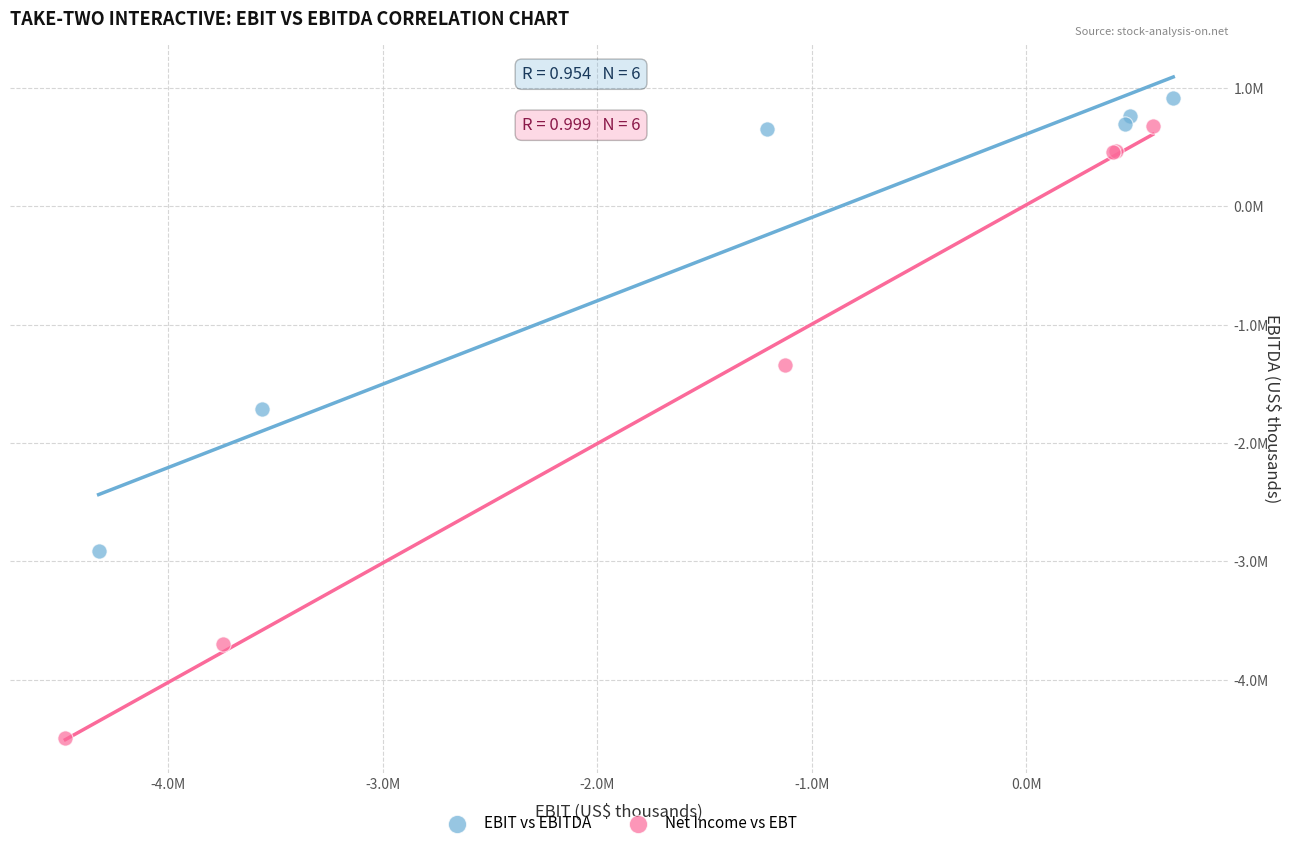

Which series reaches the maximum Y coordinate?

EBIT vs EBITDA